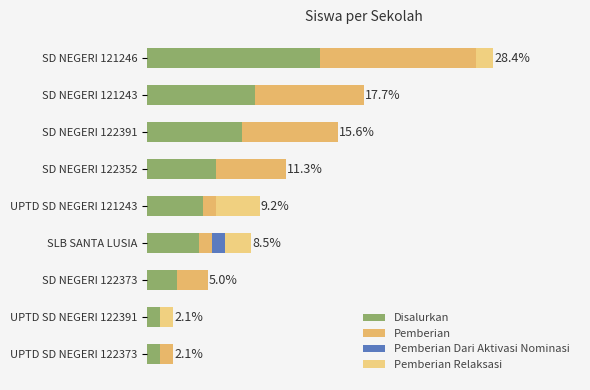

Which series has the largest range (max minus min)?

Disalurkan